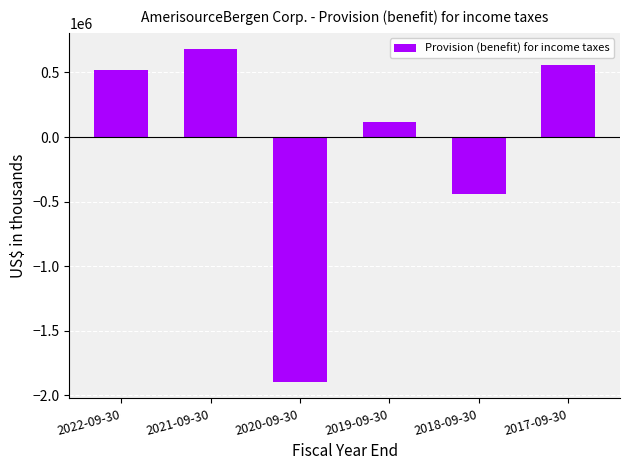

Reading left to right, transcribe all the data shown in this chart.

516517	677251	-1894273	112971	-438469	553403